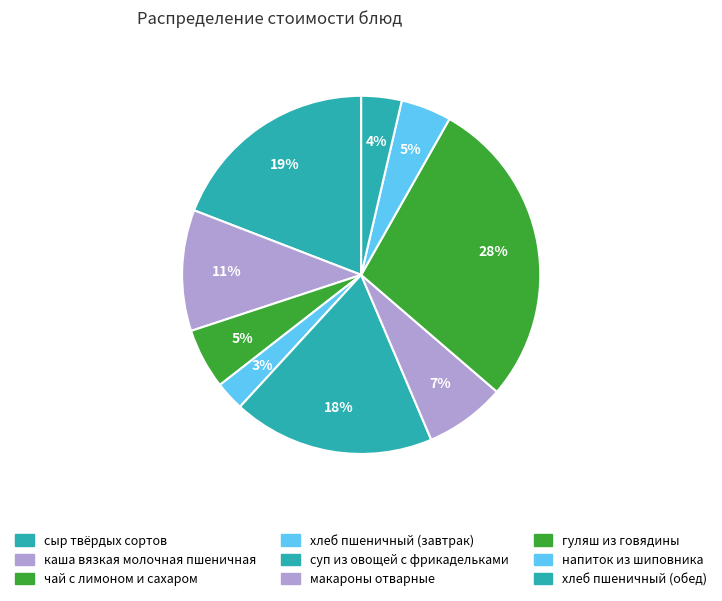

How many slices are in this pie chart?

9